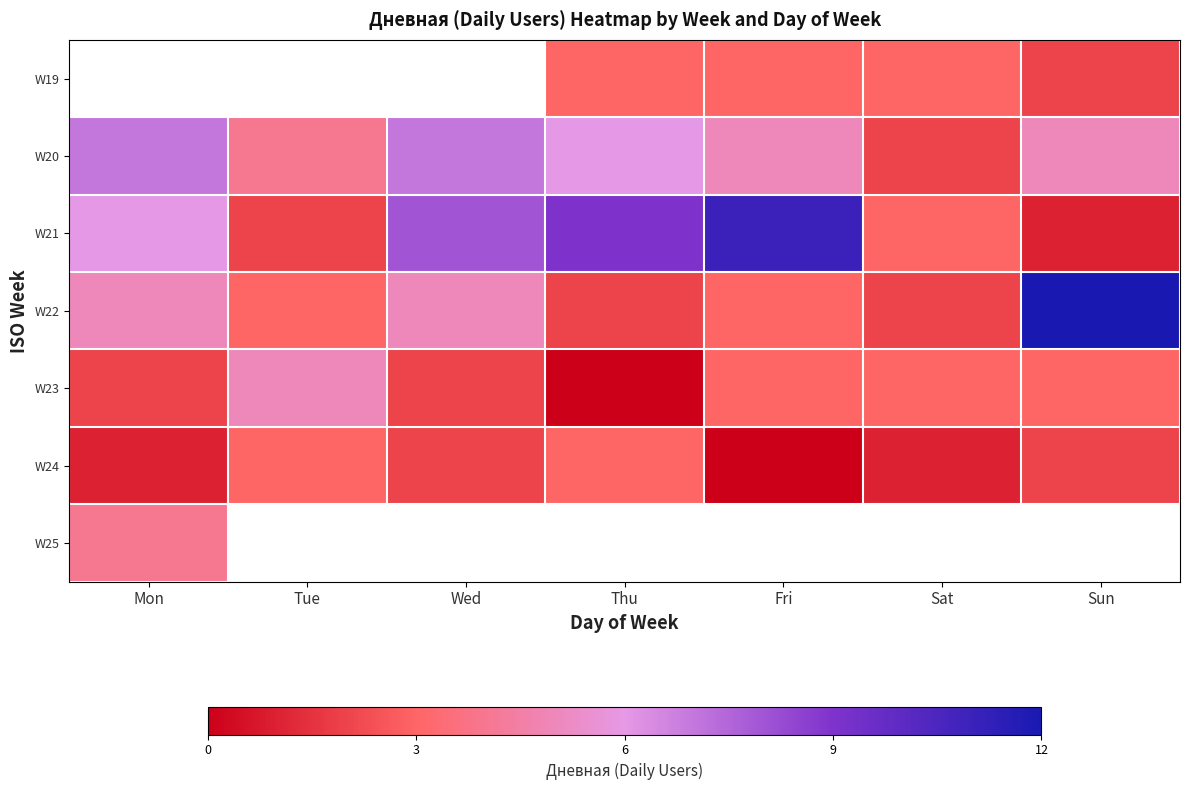

Which label corresponds to the smallest value in the chart?

Thu